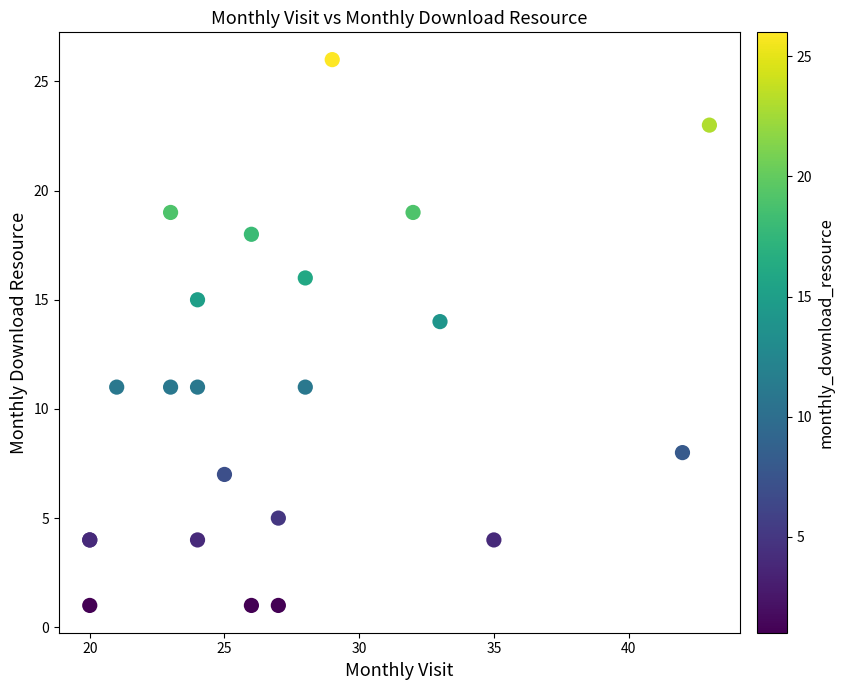

What Y value in the scatter plot is closest to 13?

14